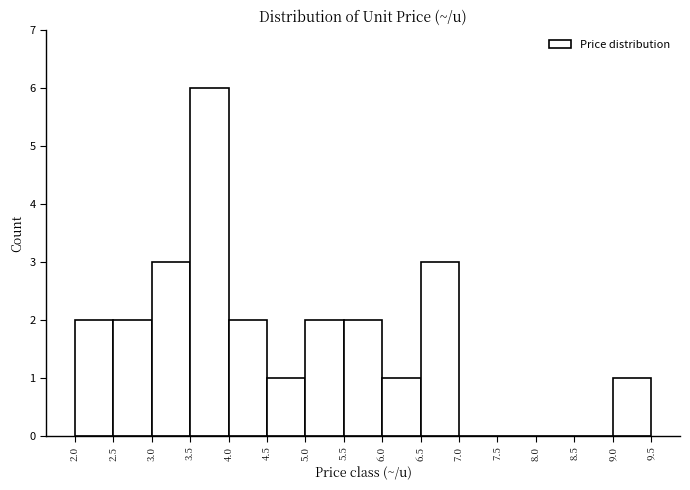

Reading left to right, list every bar in this chart as the range it spans on the x-axis followed by its height. The values are not printed on the chart, so give them approximately, as read against the axis.

2.0 to 2.5: 2
2.5 to 3.0: 2
3.0 to 3.5: 3
3.5 to 4.0: 6
4.0 to 4.5: 2
4.5 to 5.0: 1
5.0 to 5.5: 2
5.5 to 6.0: 2
6.0 to 6.5: 1
6.5 to 7.0: 3
7.0 to 7.5: 0
7.5 to 8.0: 0
8.0 to 8.5: 0
8.5 to 9.0: 0
9.0 to 9.5: 1